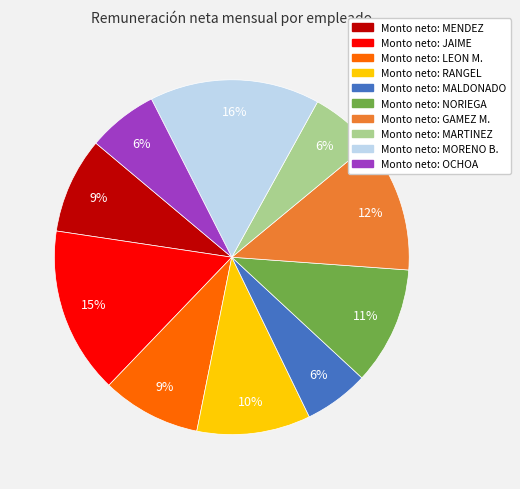

To the nearest percent, what is the average slice percentage?

10%